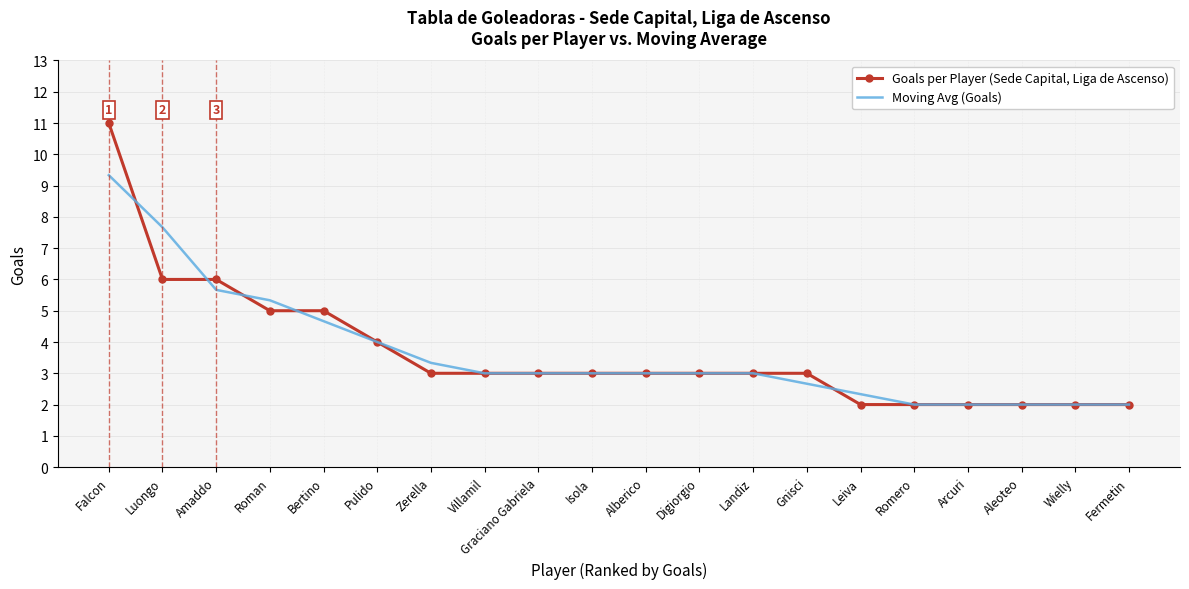

What is the lowest value of the Goals per Player (Sede Capital, Liga de Ascenso) series?

2.0